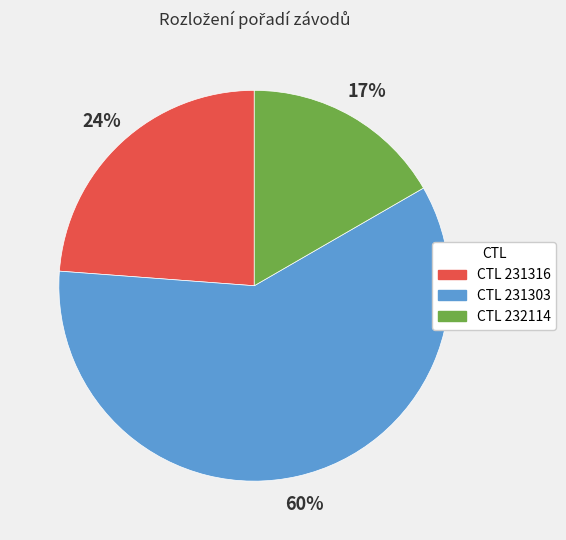

Does any single category account for the majority?

Yes